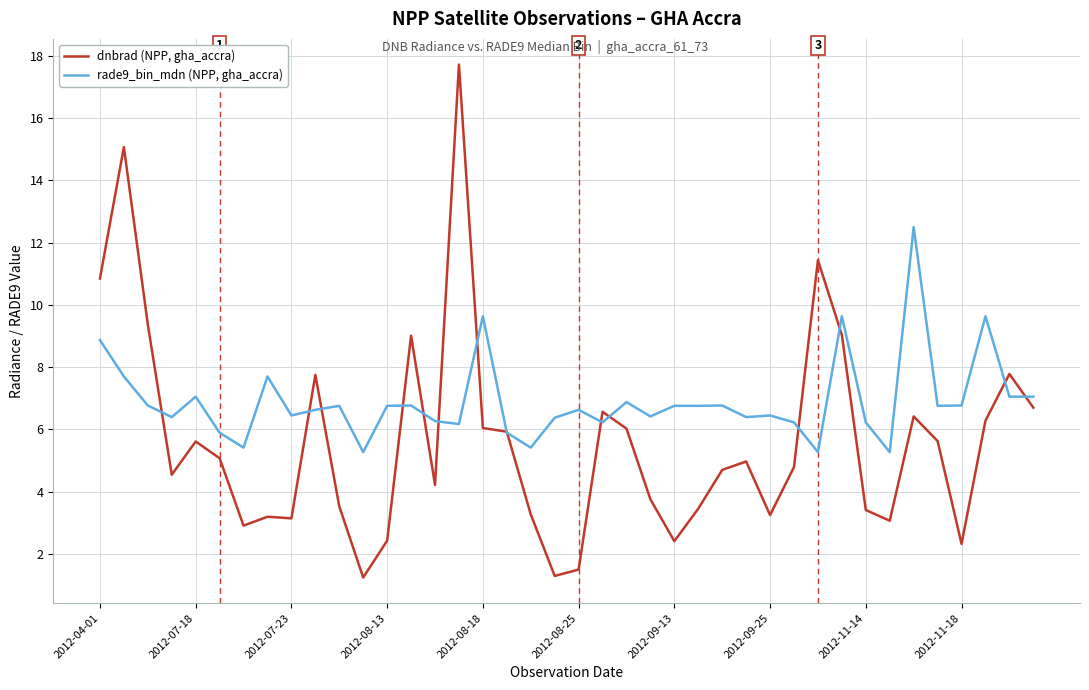

What is the minimum value shown in the chart?

1.2